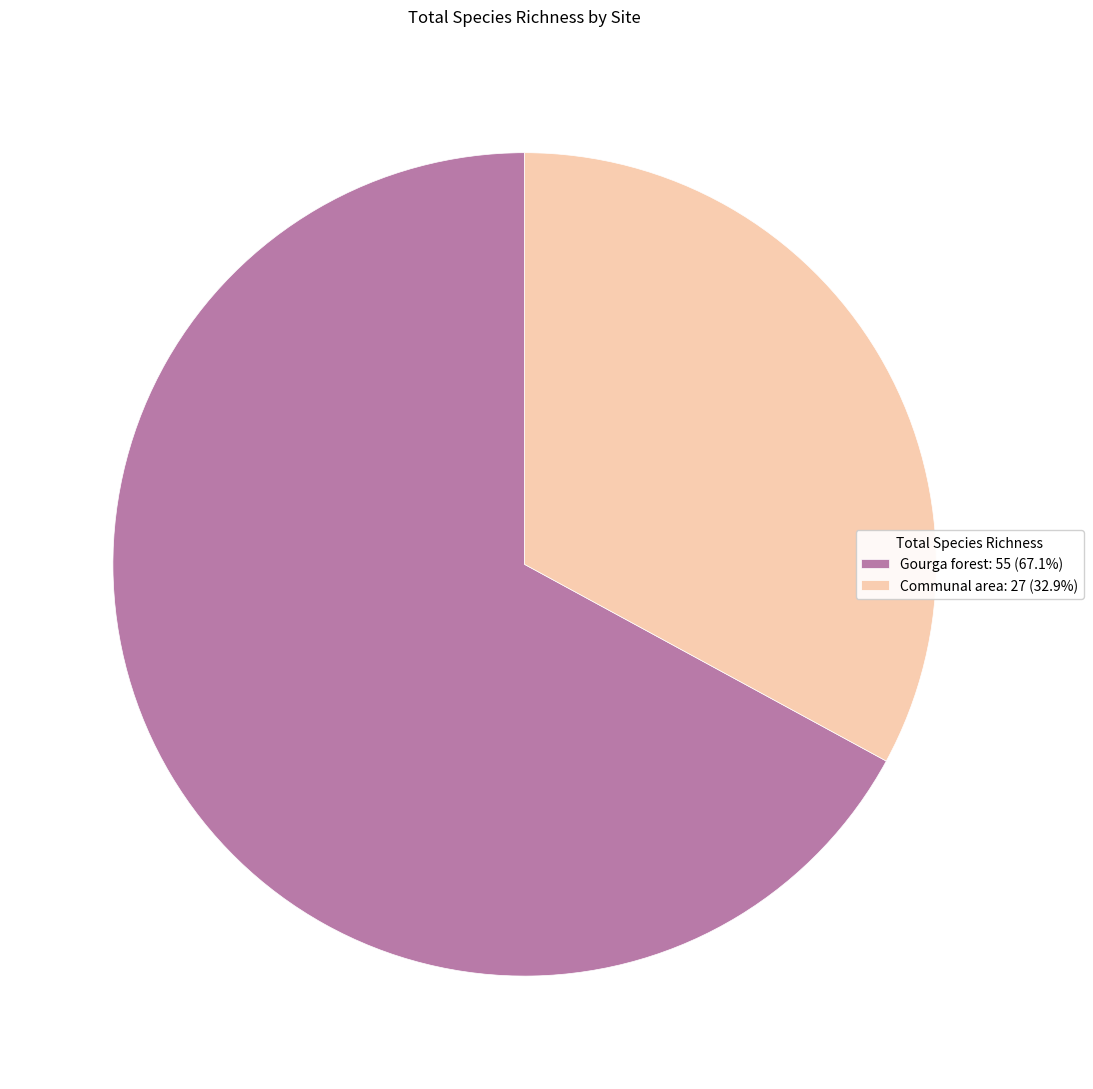

True or false: Gourga forest accounts for 80% of the total.

False